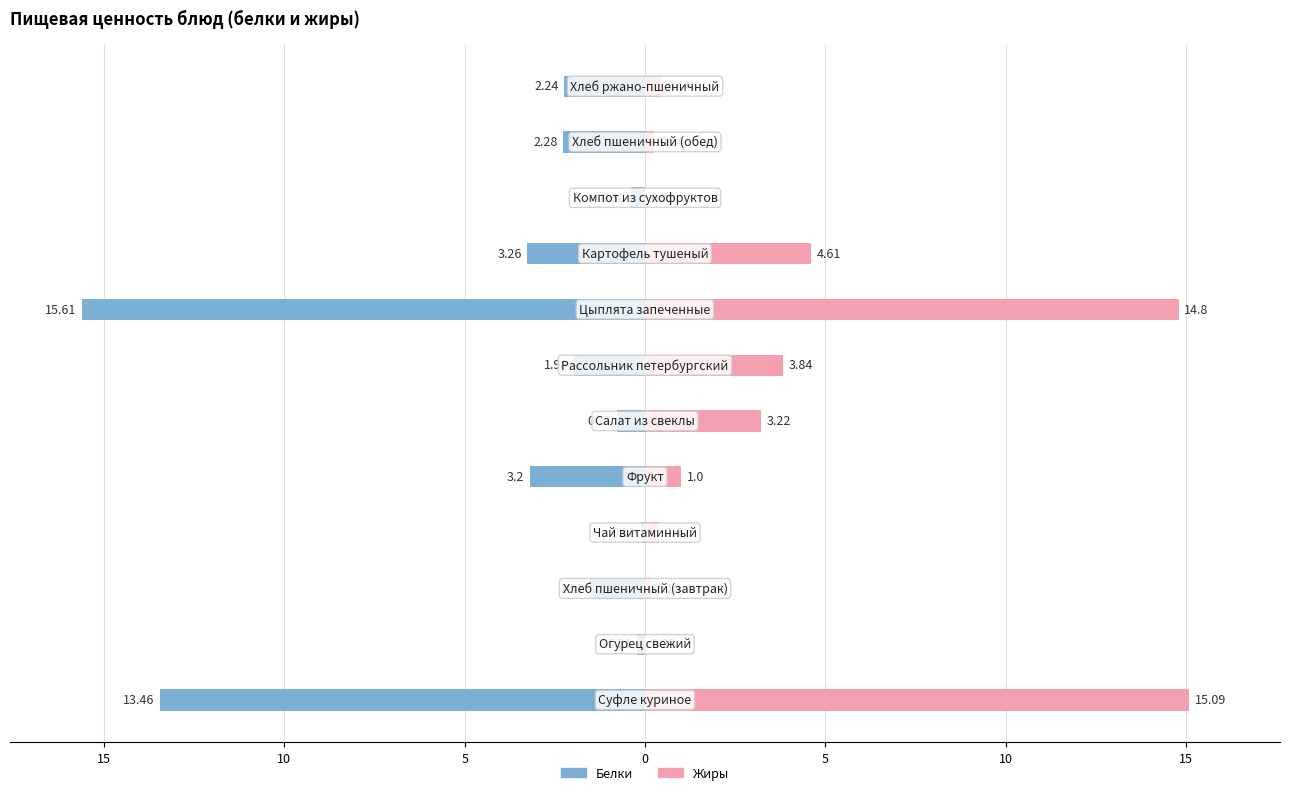

What is the average value of the Жиры series?

3.7